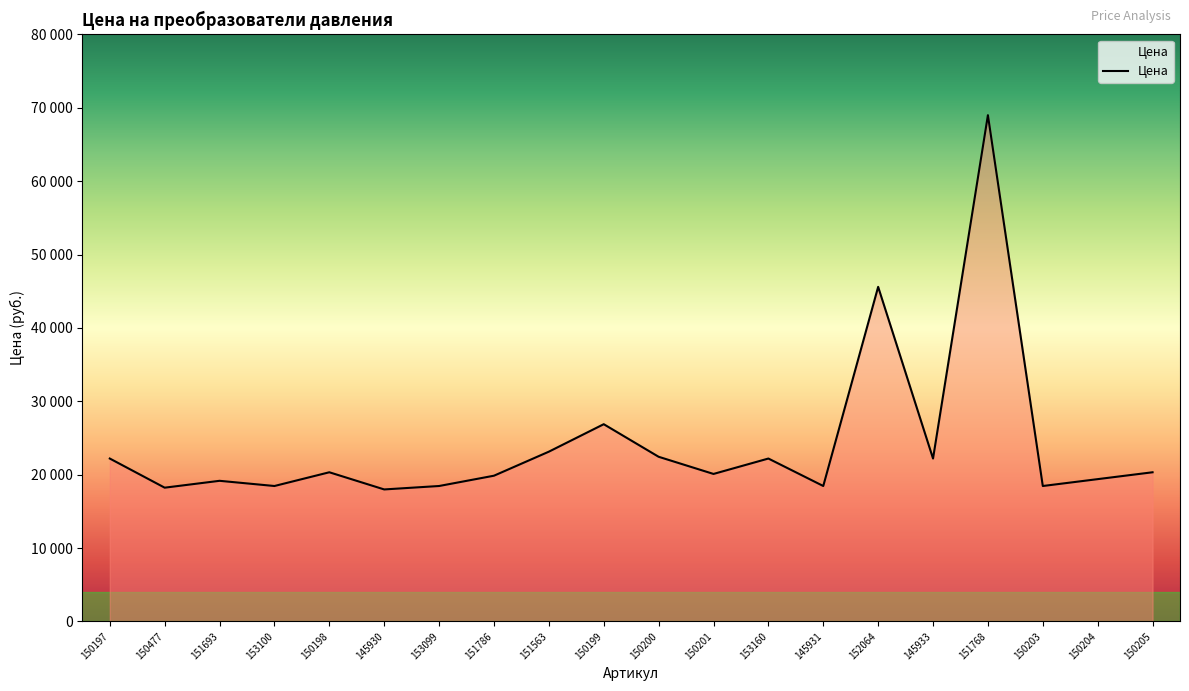

What is the difference between the maximum and minimum values?

51012